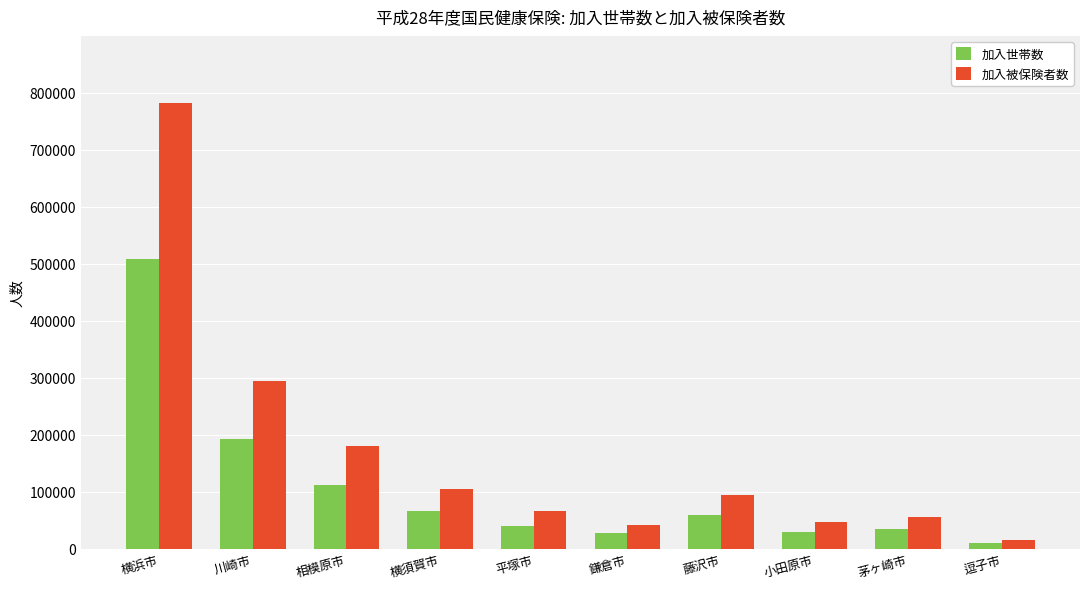

At which category is the sum across all series the highest?

横浜市